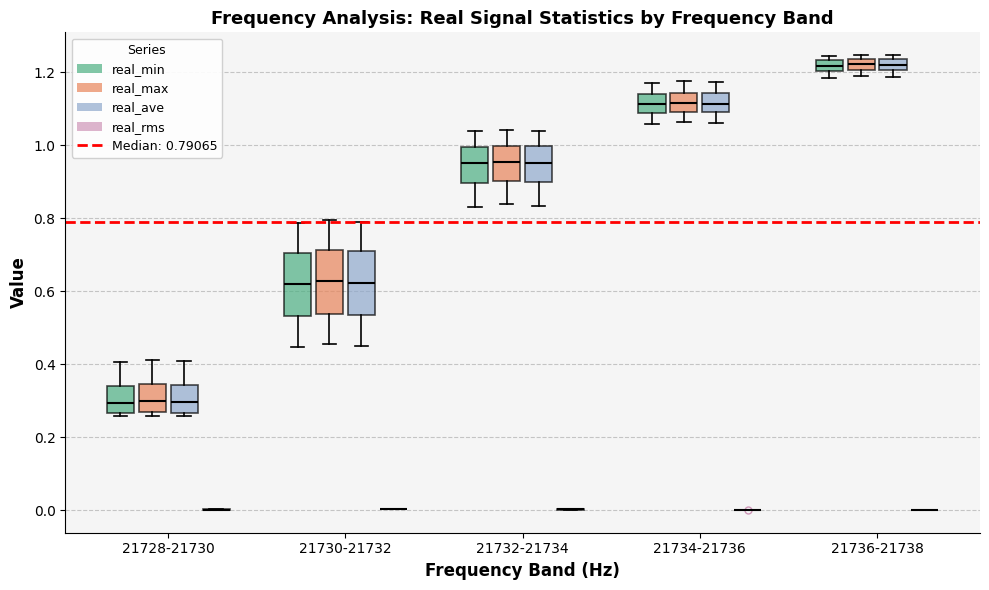

Reading left to right, read every box against the y-axis: the position of its median line, the range the box covers, and the ends of its whiskers. The values are not printed on the chart, so give them approximately, as read against the axis.

21728-21730 (real_min): median 0.30, box 0.26 to 0.34, whiskers 0.26 (just below the box's lower edge) to 0.40
21728-21730 (real_max): median 0.30, box 0.26 to 0.34, whiskers 0.26 (just below the box's lower edge) to 0.42
21728-21730 (real_ave): median 0.30, box 0.26 to 0.34, whiskers 0.26 (just below the box's lower edge) to 0.40
21728-21730 (real_rms): box collapsed to a line at 0.00, whiskers 0.00 to 0.00
21730-21732 (real_min): median 0.62, box 0.54 to 0.70, whiskers 0.44 to 0.78
21730-21732 (real_max): median 0.62, box 0.54 to 0.72, whiskers 0.46 to 0.80
21730-21732 (real_ave): median 0.62, box 0.54 to 0.70, whiskers 0.46 to 0.80
21730-21732 (real_rms): box collapsed to a line at 0.00, whiskers 0.00 to 0.00
21732-21734 (real_min): median 0.96, box 0.90 to 1.00, whiskers 0.84 to 1.04
21732-21734 (real_max): median 0.96, box 0.90 to 1.00, whiskers 0.84 to 1.04
21732-21734 (real_ave): median 0.96, box 0.90 to 1.00, whiskers 0.84 to 1.04
21732-21734 (real_rms): box collapsed to a line at 0.00, whiskers 0.00 to 0.00
21734-21736 (real_min): median 1.12, box 1.08 to 1.14, whiskers 1.06 to 1.18
21734-21736 (real_max): median 1.12, box 1.10 to 1.14, whiskers 1.06 to 1.18
21734-21736 (real_ave): median 1.12, box 1.10 to 1.14, whiskers 1.06 to 1.18
21734-21736 (real_rms): box collapsed to a line at 0.00, whiskers 0.00 to 0.00
21736-21738 (real_min): median 1.22, box 1.20 to 1.24, whiskers 1.18 to 1.24 (just above the box's upper edge)
21736-21738 (real_max): median 1.22, box 1.20 to 1.24, whiskers 1.18 to 1.24 (just above the box's upper edge)
21736-21738 (real_ave): median 1.22, box 1.20 to 1.24, whiskers 1.18 to 1.24 (just above the box's upper edge)
21736-21738 (real_rms): box collapsed to a line at 0.00, whiskers 0.00 to 0.00